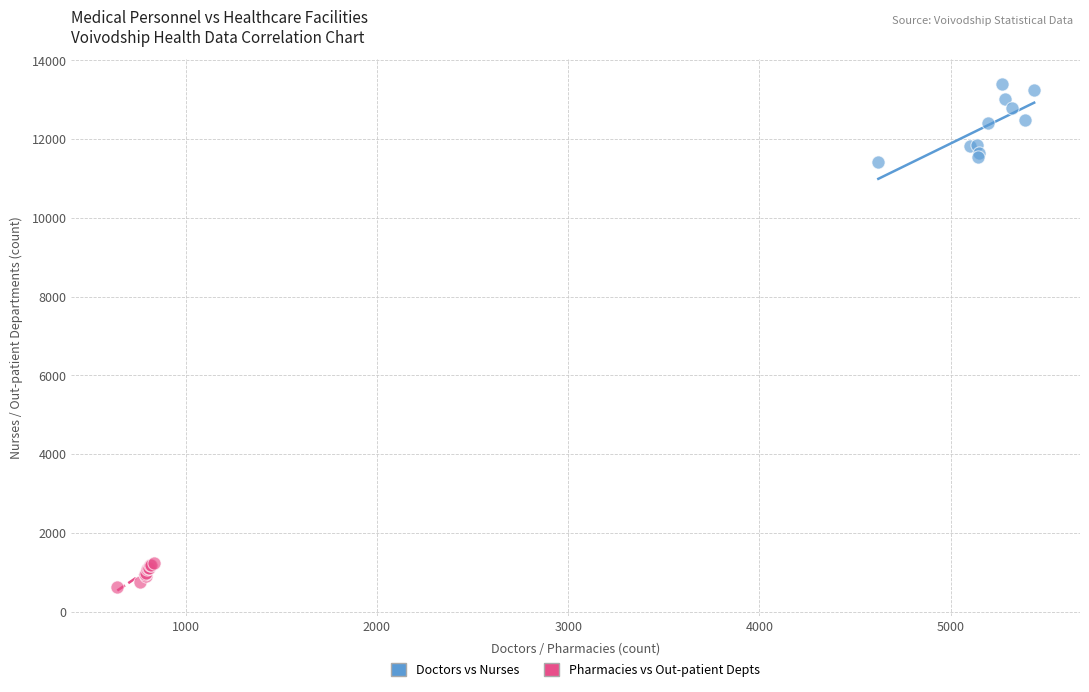

Which series reaches the minimum Y coordinate?

Pharmacies vs Out-patient Depts